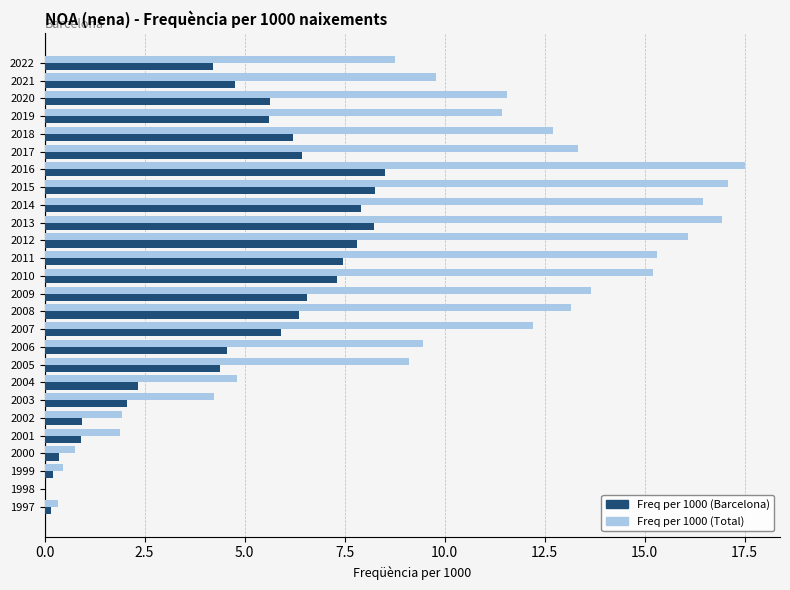

What is the maximum value shown in the chart?

17.5